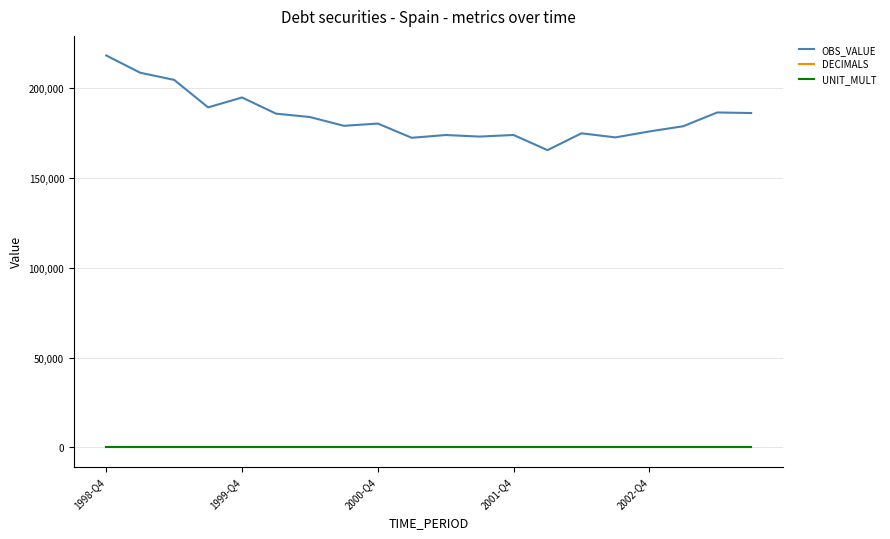

Is this an area chart (filled region under the line)?

No